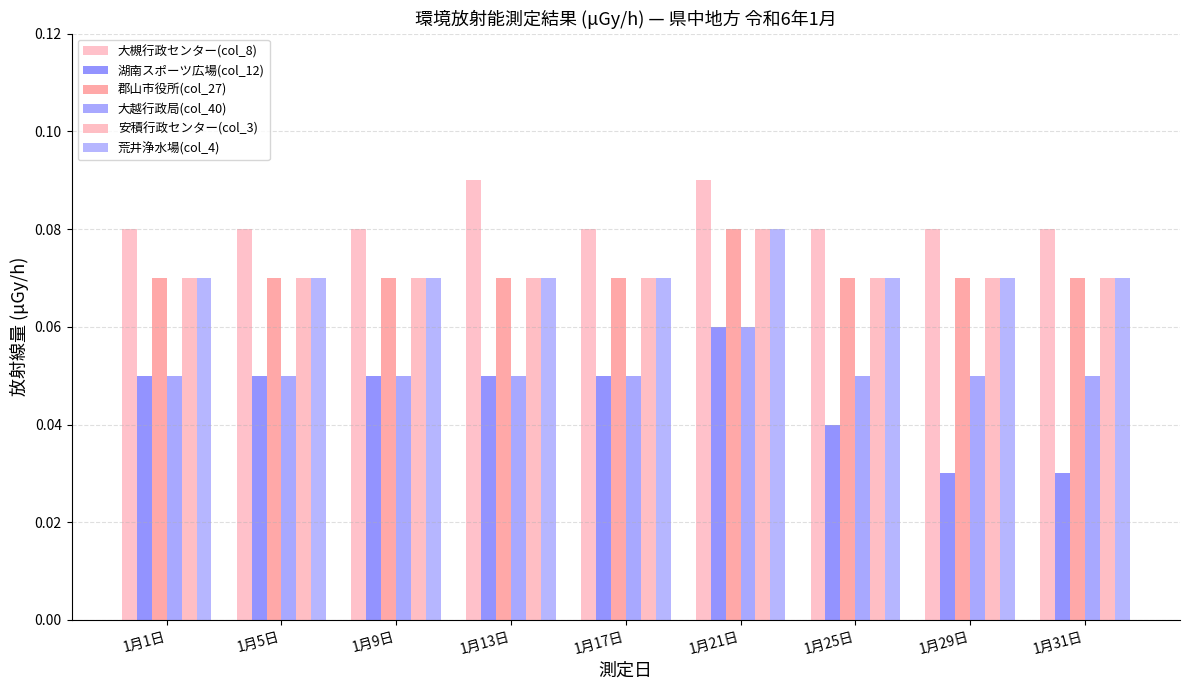

How many groups of bars are there?

9